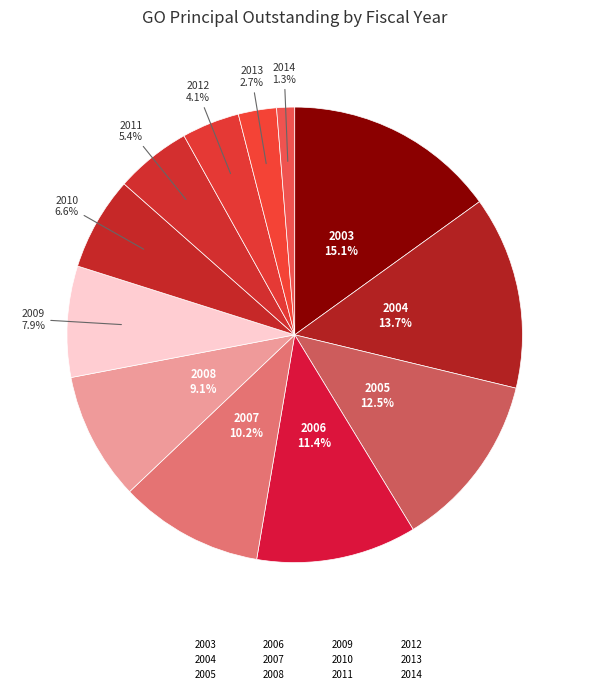

Which category has the biggest portion of the pie?

2003